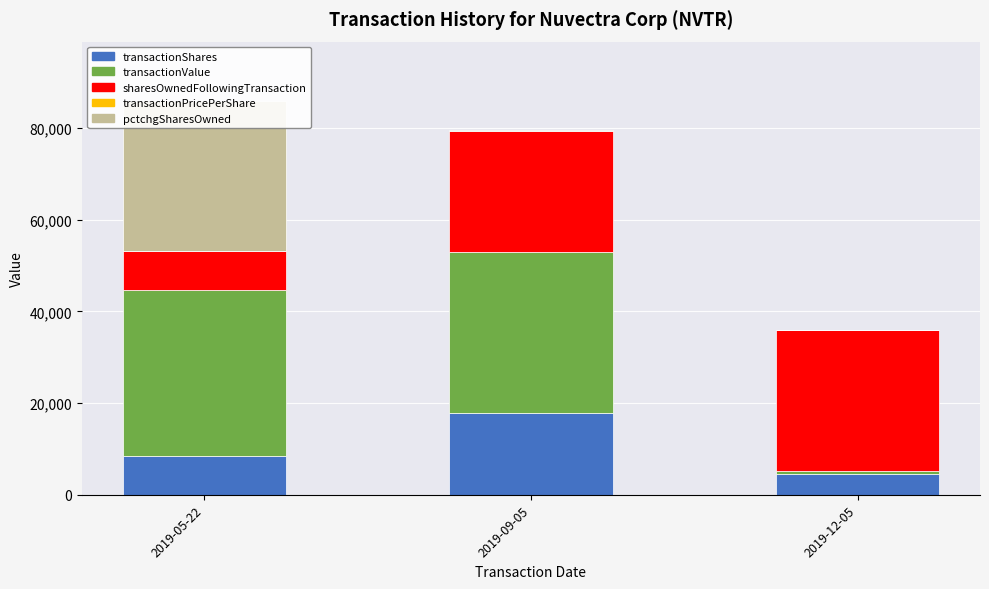

How many data points does each series have?

3